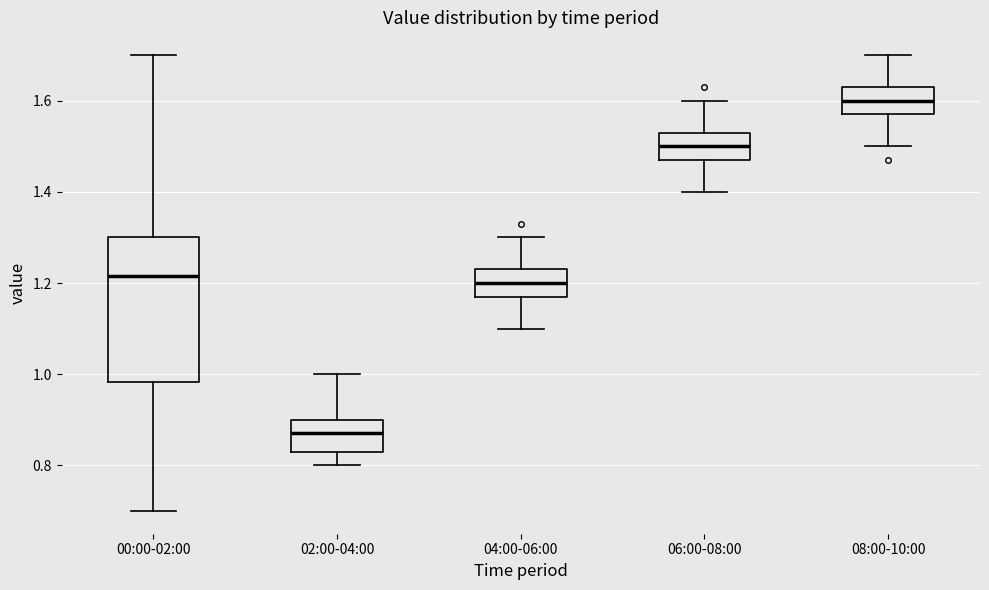

Reading left to right, transcribe this box plot: for each box, give where its median line is, the range the box spans, and where its two whiskers end, as read against the y-axis. The values are not printed on the chart, so give them approximately, as read against the axis.

00:00-02:00: median 1.22, box 0.98 to 1.30, whiskers 0.70 to 1.70
02:00-04:00: median 0.88, box 0.84 to 0.90, whiskers 0.80 to 1.00
04:00-06:00: median 1.20, box 1.18 to 1.24, whiskers 1.10 to 1.30
06:00-08:00: median 1.50, box 1.48 to 1.54, whiskers 1.40 to 1.60
08:00-10:00: median 1.60, box 1.58 to 1.64, whiskers 1.50 to 1.70